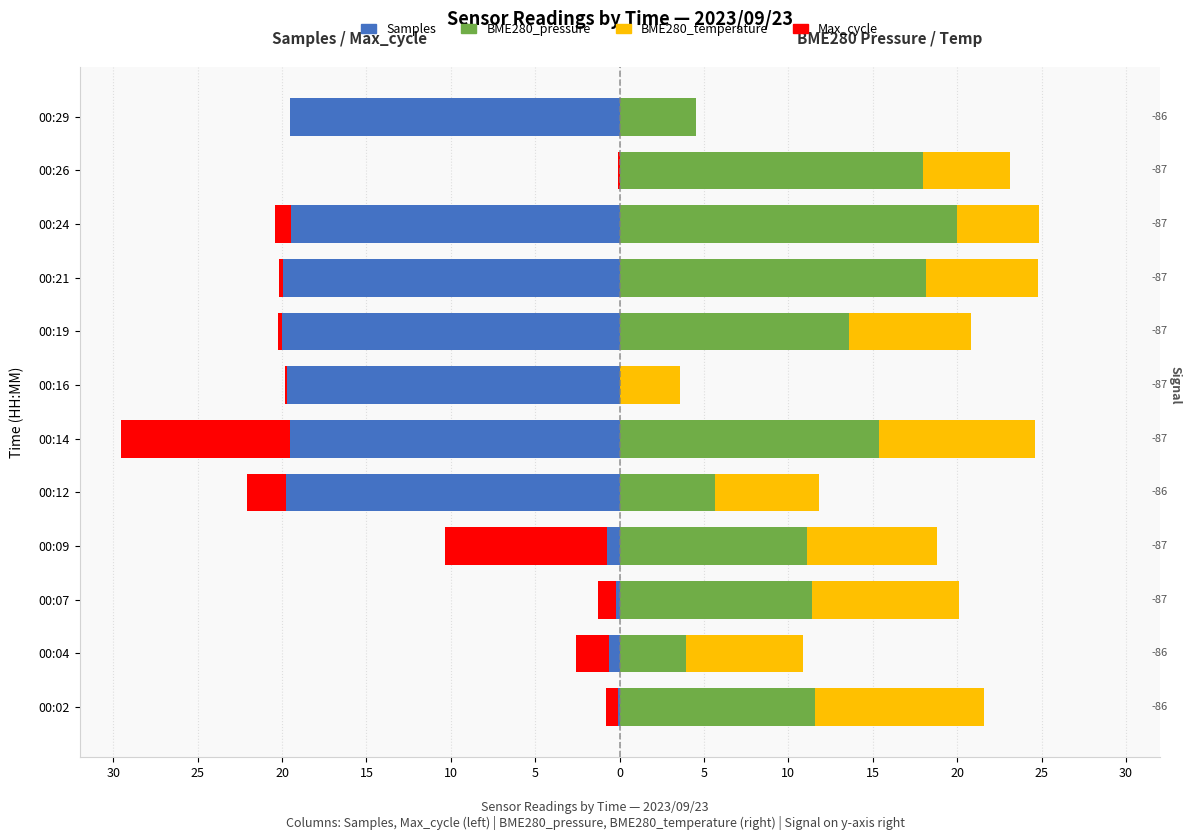

At 00:02, list the series in order from largest to smallest.

BME280_pressure, BME280_temperature, Samples, Max_cycle